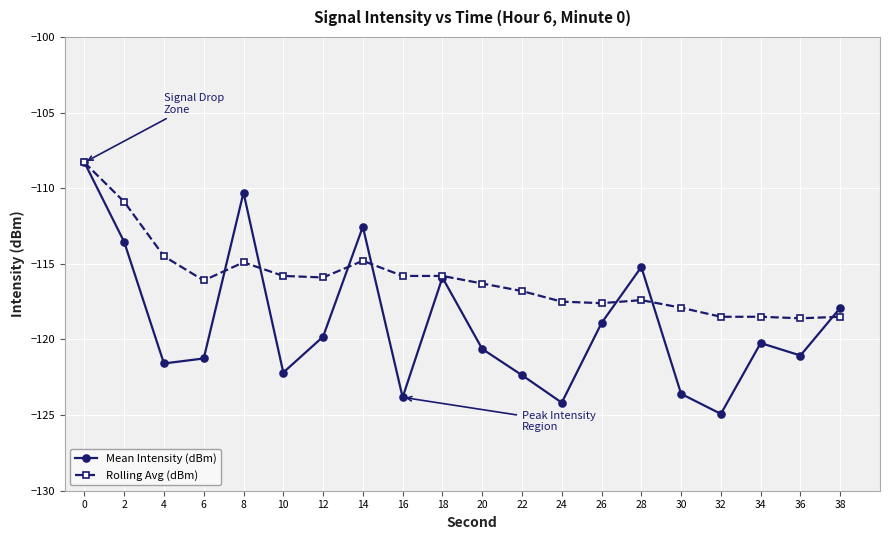

Which series ends up on top after the final intersection of Mean Intensity (dBm) and Rolling Avg (dBm)?

Mean Intensity (dBm)